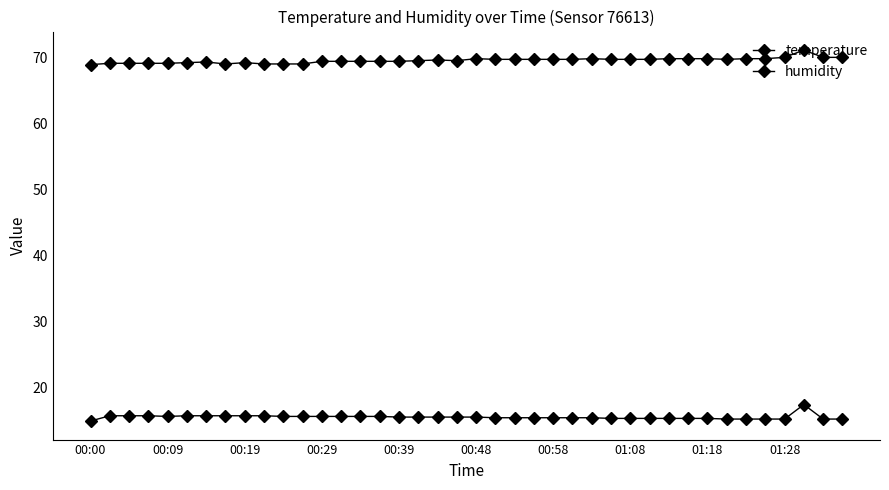

Is this an area chart (filled region under the line)?

No